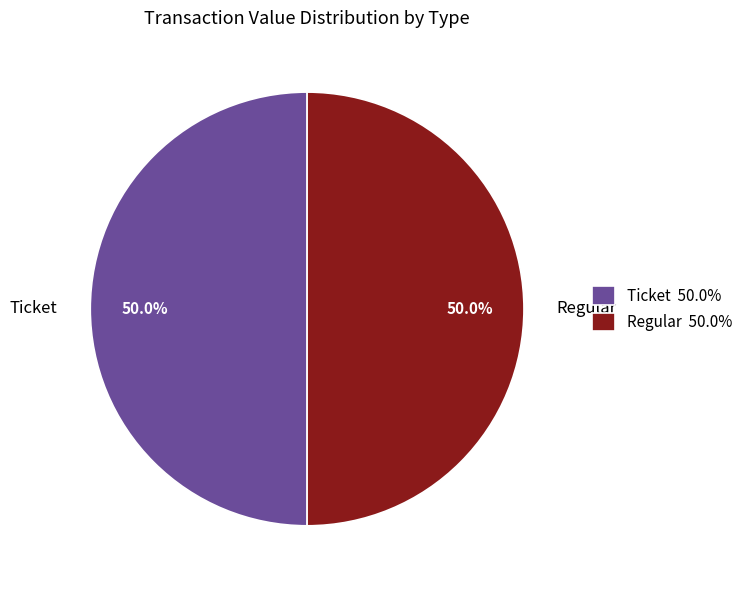

Approximately how many times larger is the value at Regular compared to Ticket?

1.0